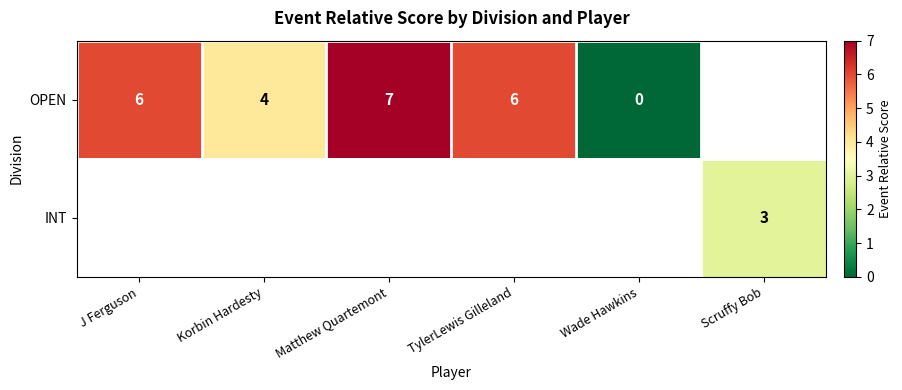

Is it true that INT equals 5 at Scruffy Bob?

False